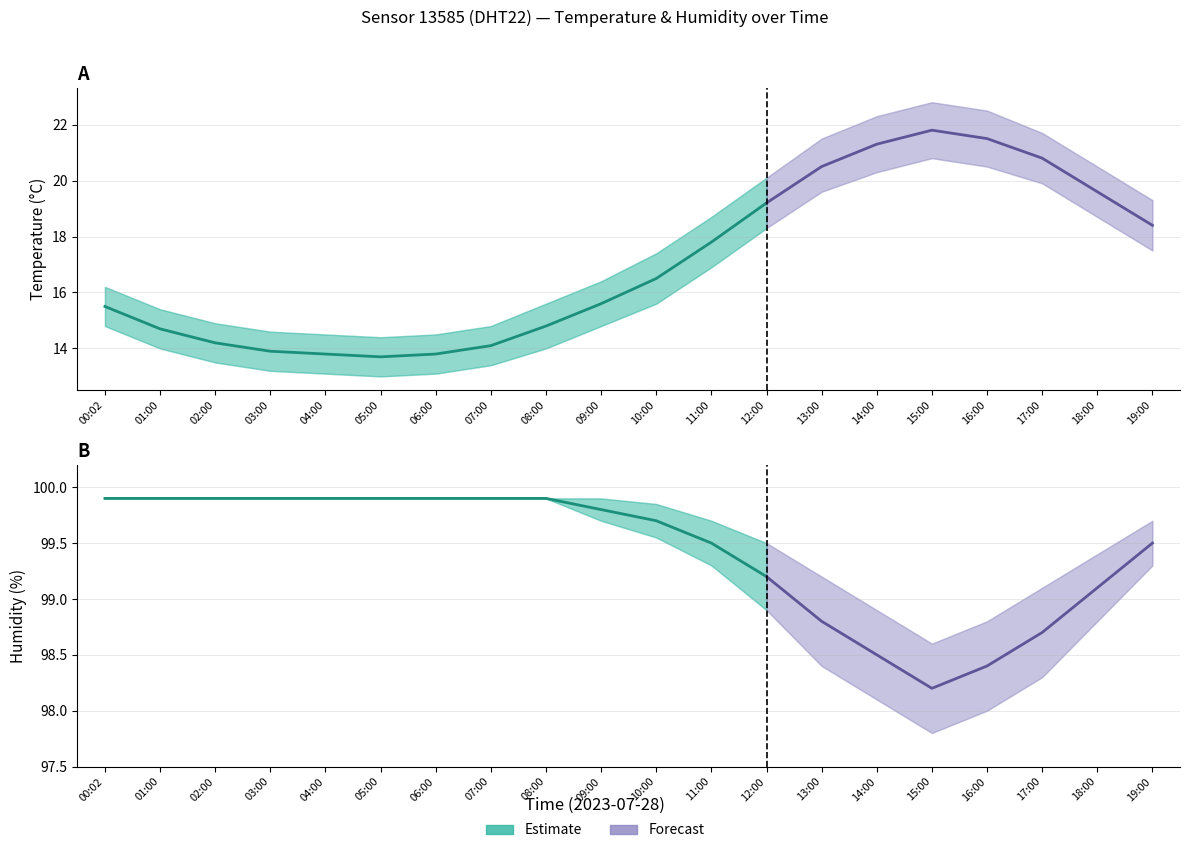

Which category has the lowest value in the humidity_upper series?

15:00